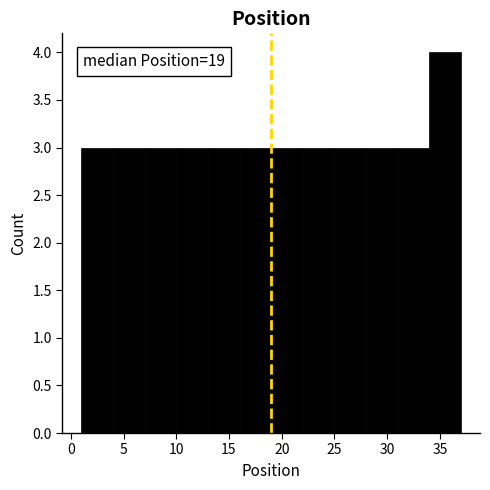

Which range on the x-axis has the tallest bar?

34 to 37